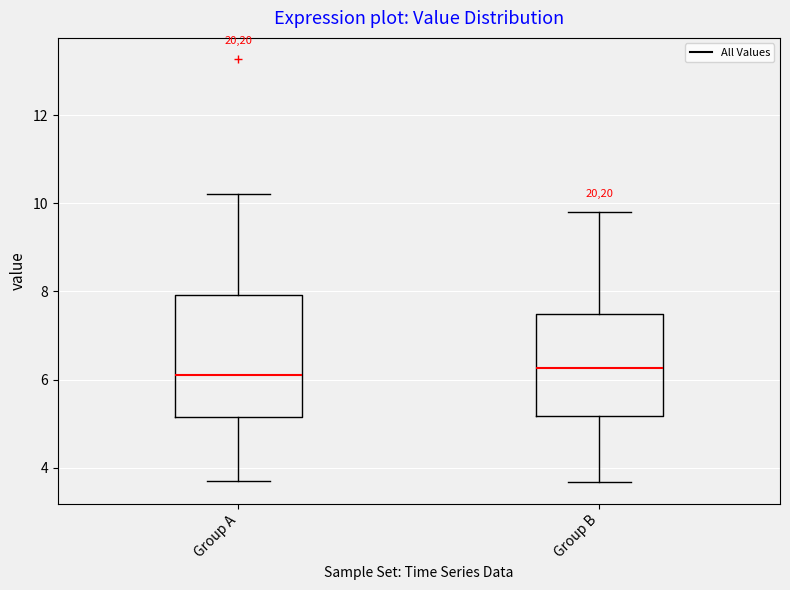

Which box is the tallest, from its lower edge to its upper edge?

Group A